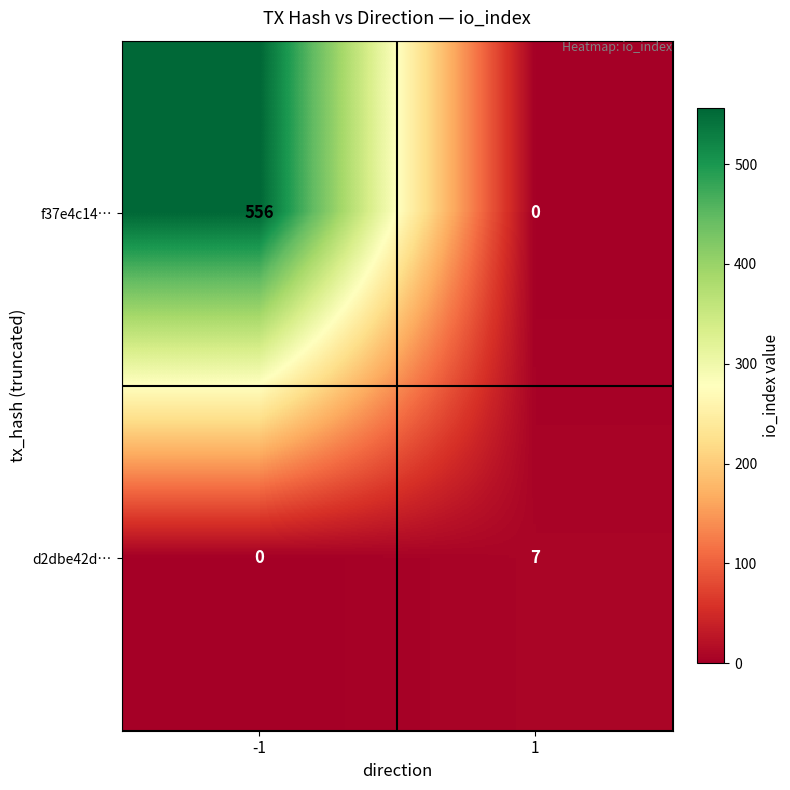

True or false: f37e4c14… has a value of 0 at 1.

True